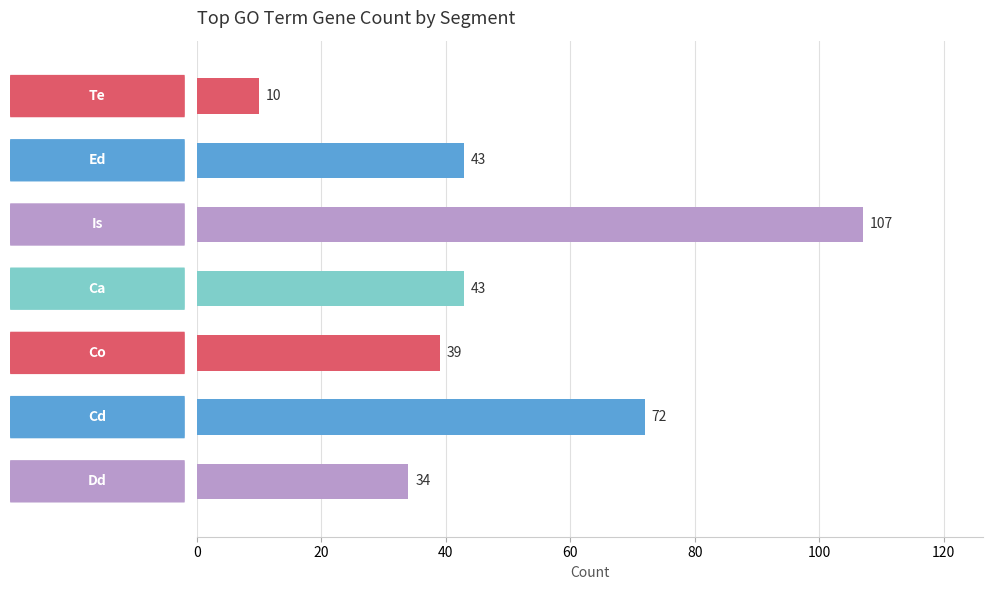

What is the value of the 2nd bar from the top?

43